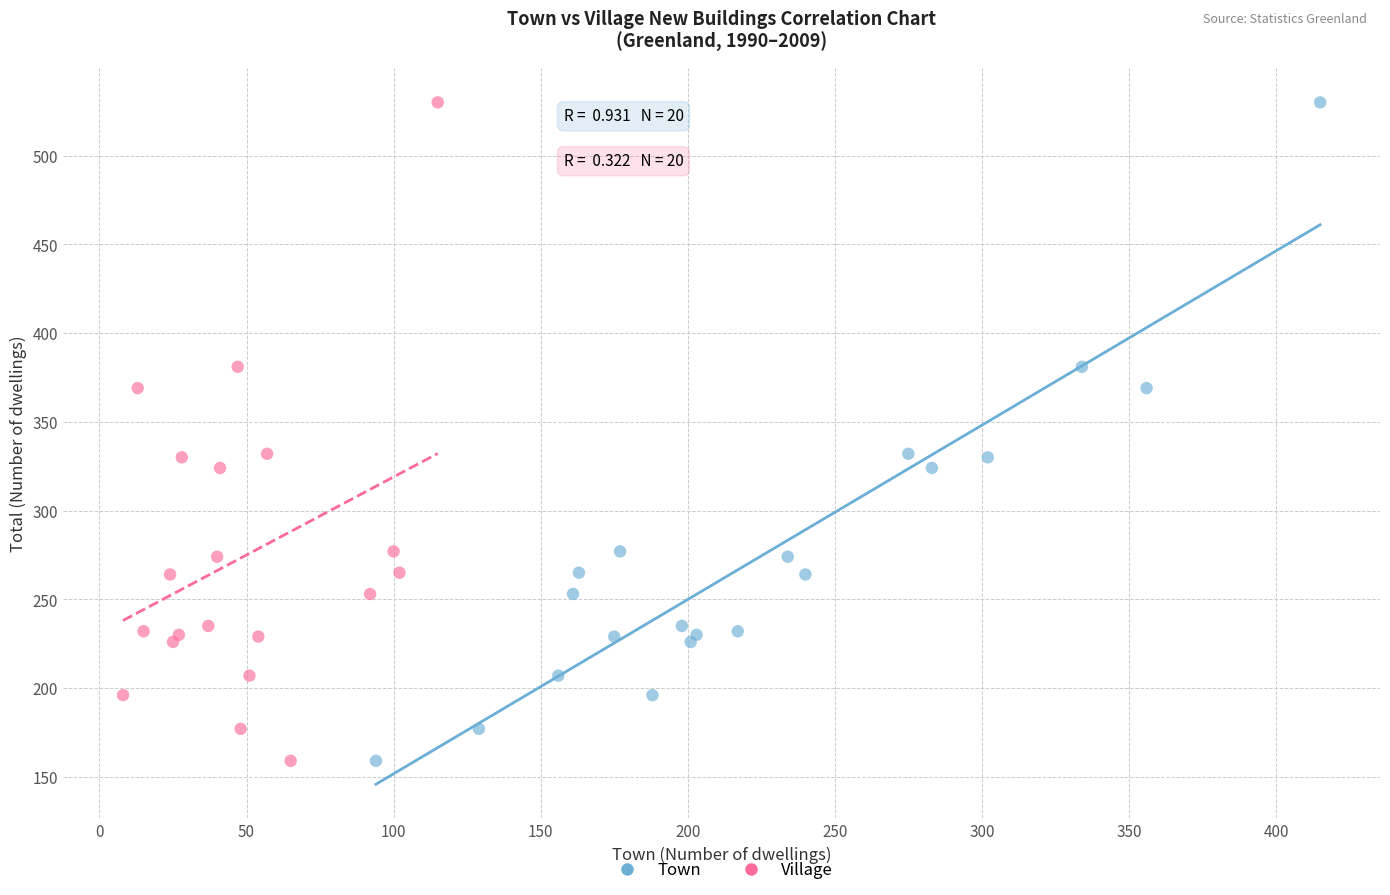

What are all the series names shown in the legend?

Town, Village